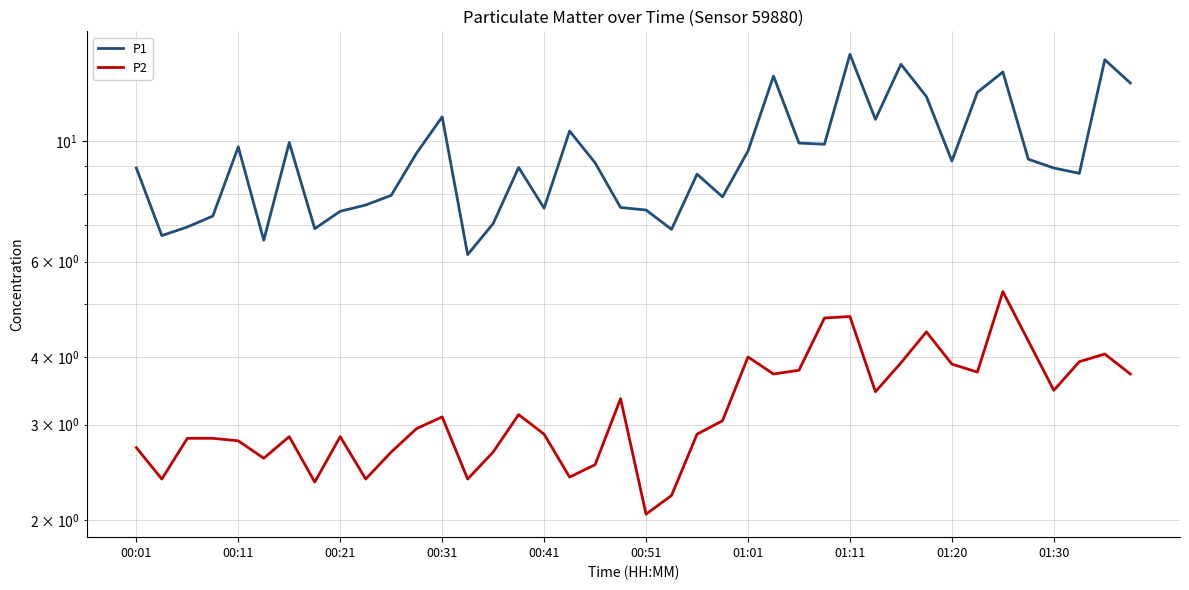

Which series has the widest spread of values?

P1